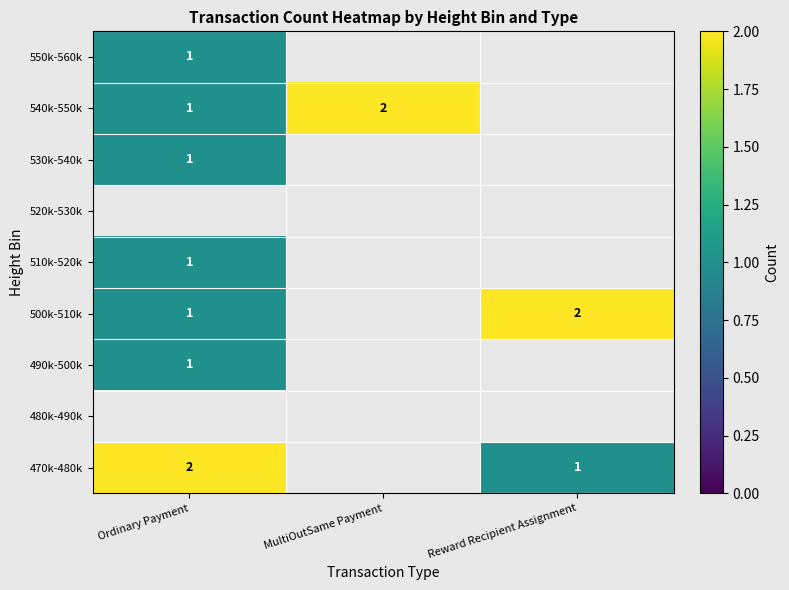

Is it true that 500k-510k equals 1 at Reward Recipient Assignment?

False